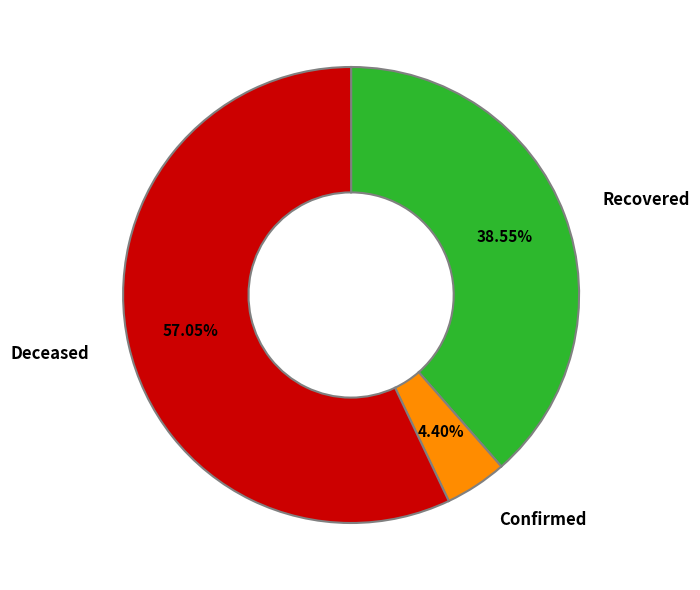

Is there any slice that represents more than half of the pie?

Yes